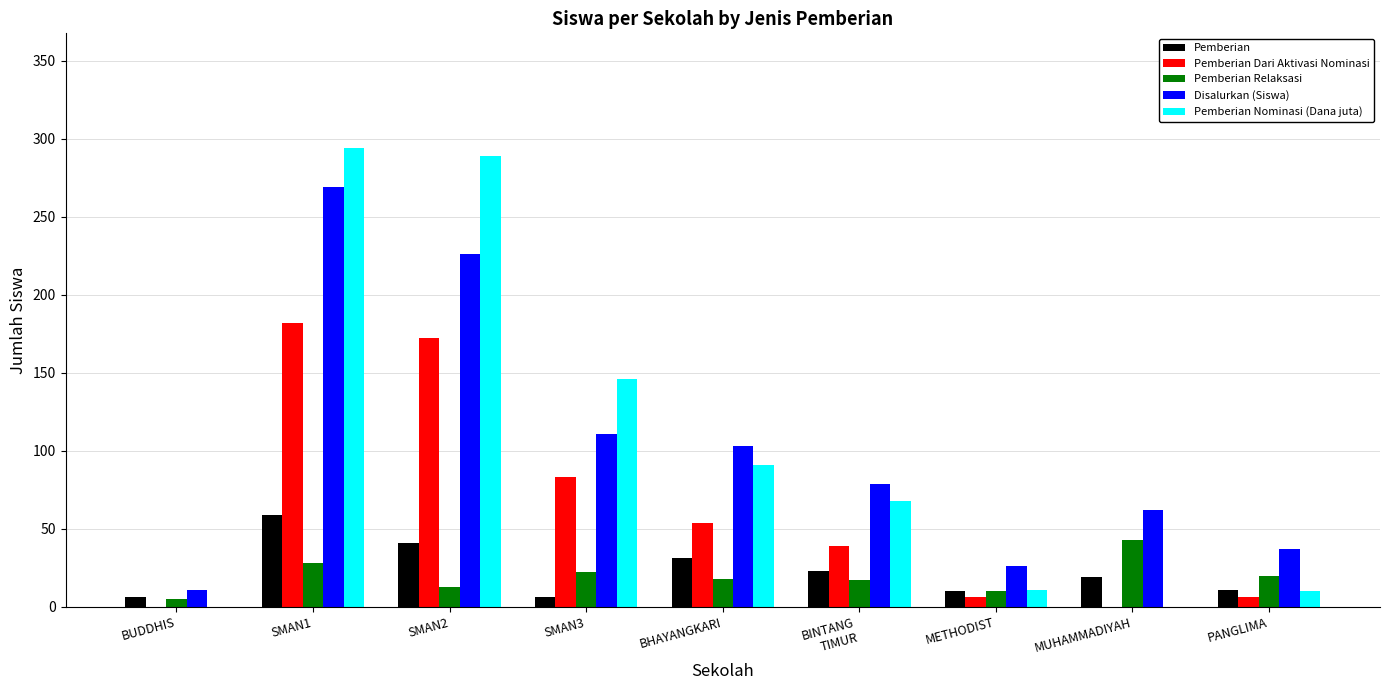

What is the sum of all Pemberian Dari Aktivasi Nominasi values?

542